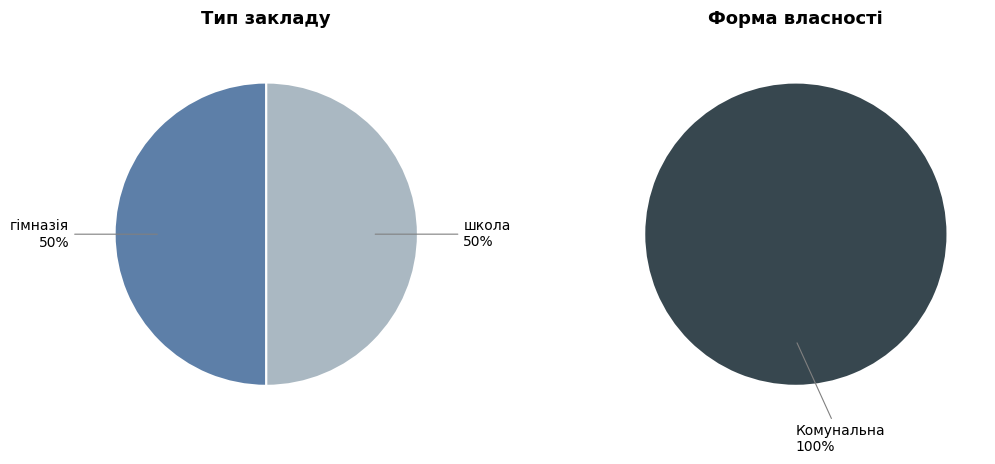

To the nearest percent, what percentage of the pie is Жовтанецька гімназія?

50%